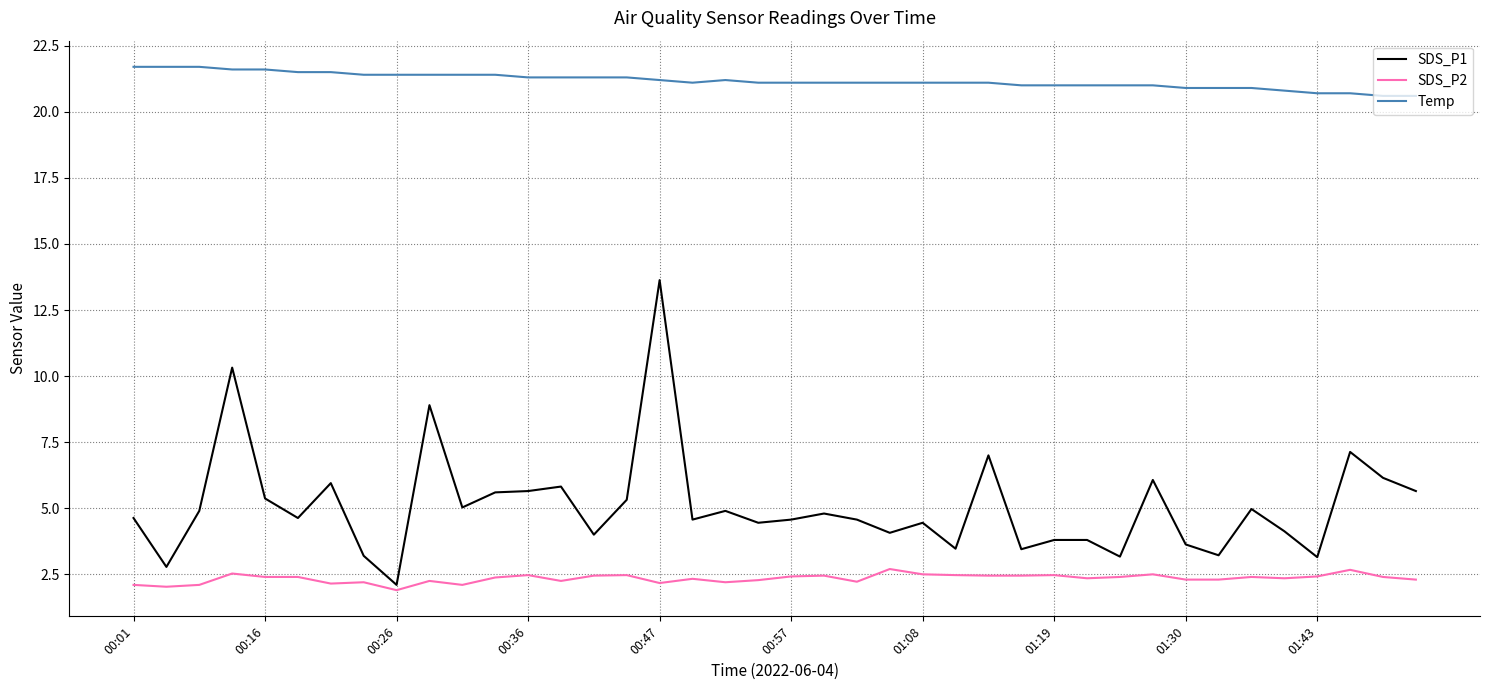

True or false: SDS_P1 and Temp intersect in this chart.

False